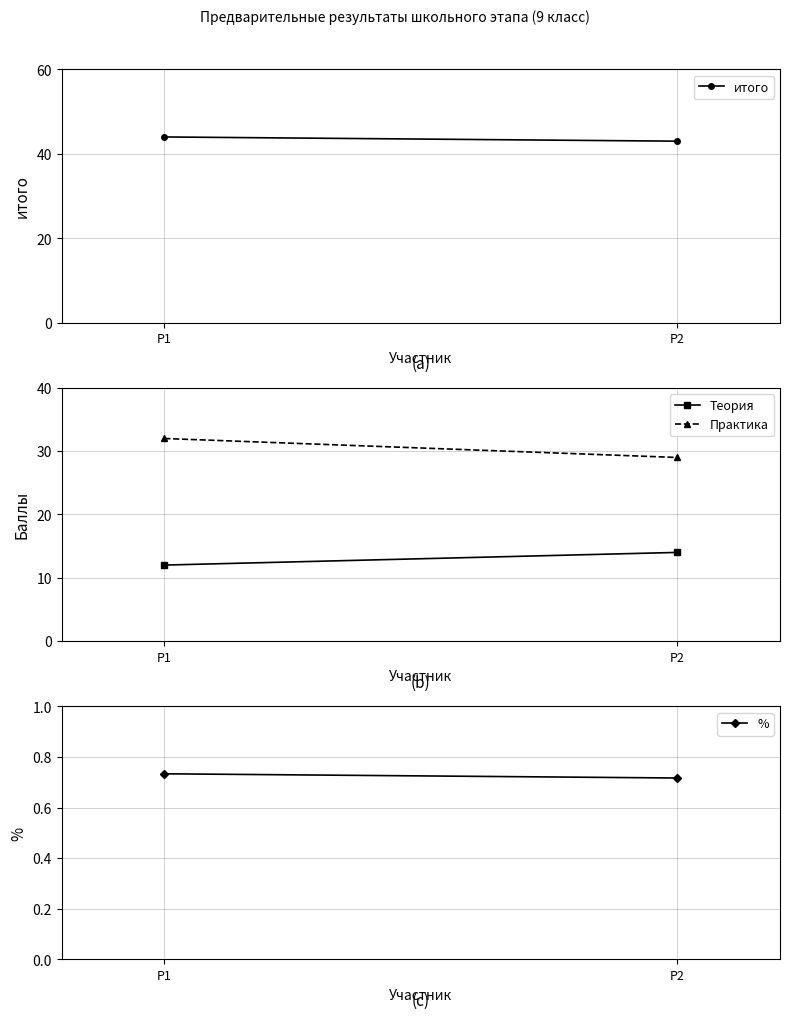

What is the spread (max minus min) of values at P2?

42.3